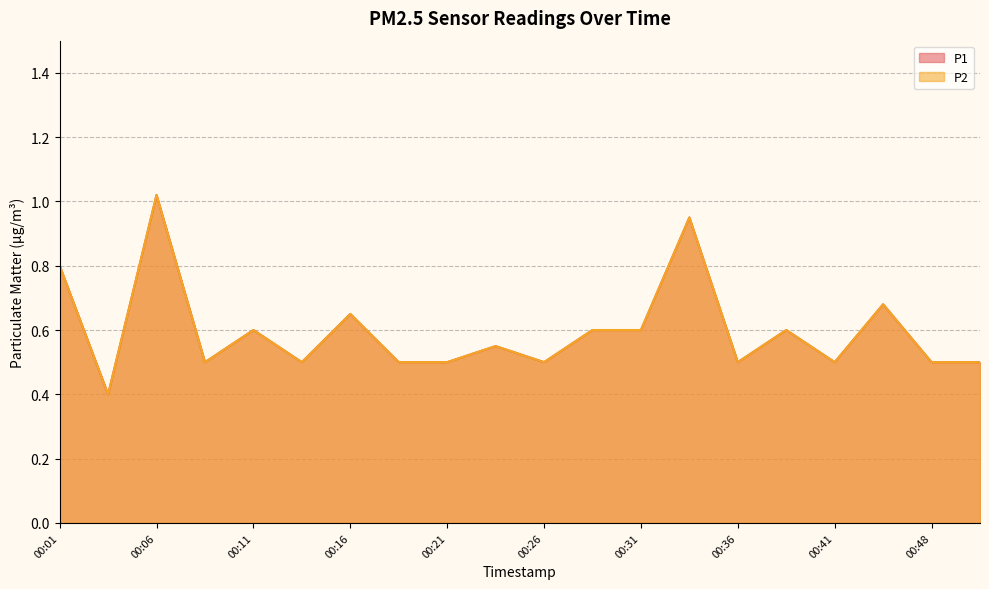

What is the difference between the second highest and second lowest values in the P2 series?

0.4